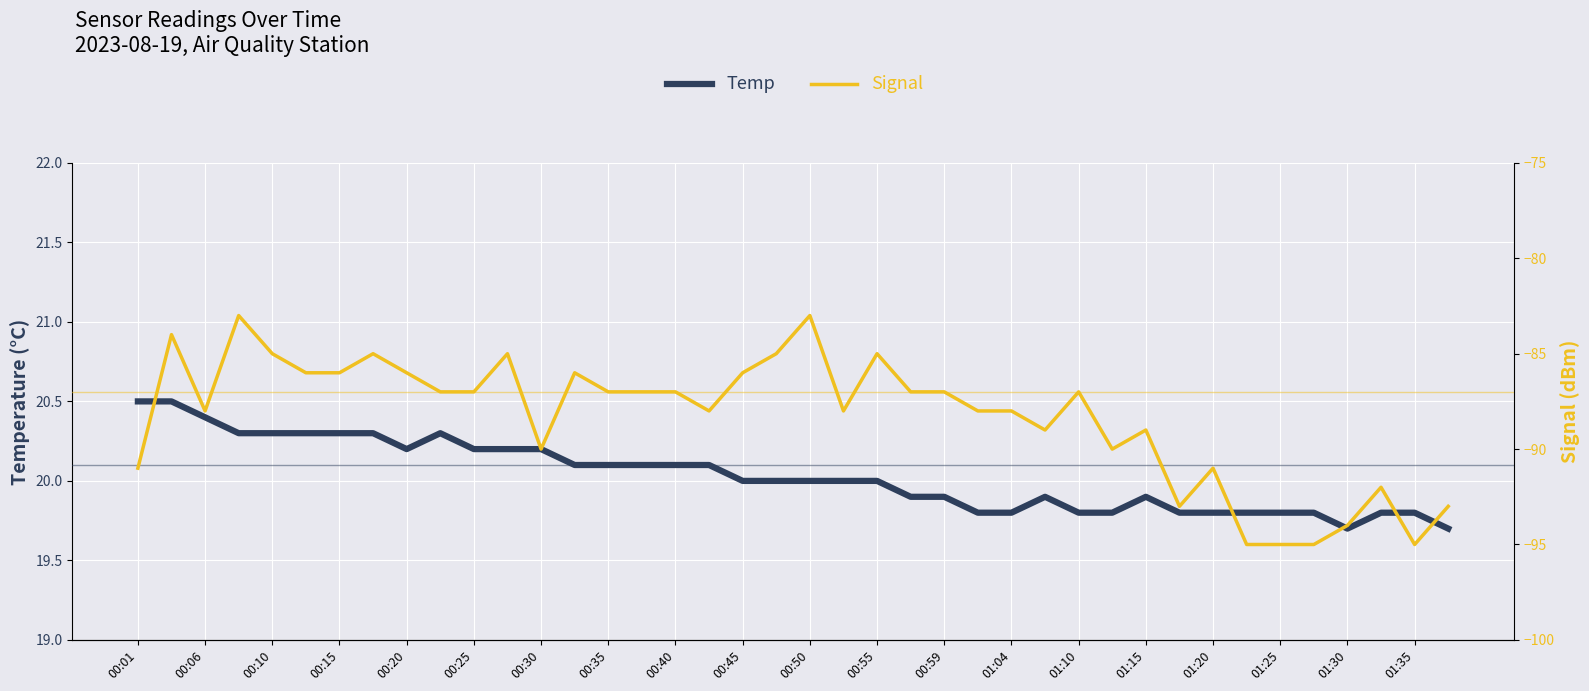

Reading right to left, what are all the values shown in this chart?

Temp: 19.7	19.8	19.8	19.7	19.8	19.8	19.8	19.8	19.8	19.9	19.8	19.8	19.9	19.8	19.8	19.9	19.9	20.0	20.0	20.0	20.0	20.0	20.1	20.1	20.1	20.1	20.1	20.2	20.2	20.2	20.3	20.2	20.3	20.3	20.3	20.3	20.3	20.4	20.5	20.5
Signal: -93.0	-95.0	-92.0	-94.0	-95.0	-95.0	-95.0	-91.0	-93.0	-89.0	-90.0	-87.0	-89.0	-88.0	-88.0	-87.0	-87.0	-85.0	-88.0	-83.0	-85.0	-86.0	-88.0	-87.0	-87.0	-87.0	-86.0	-90.0	-85.0	-87.0	-87.0	-86.0	-85.0	-86.0	-86.0	-85.0	-83.0	-88.0	-84.0	-91.0